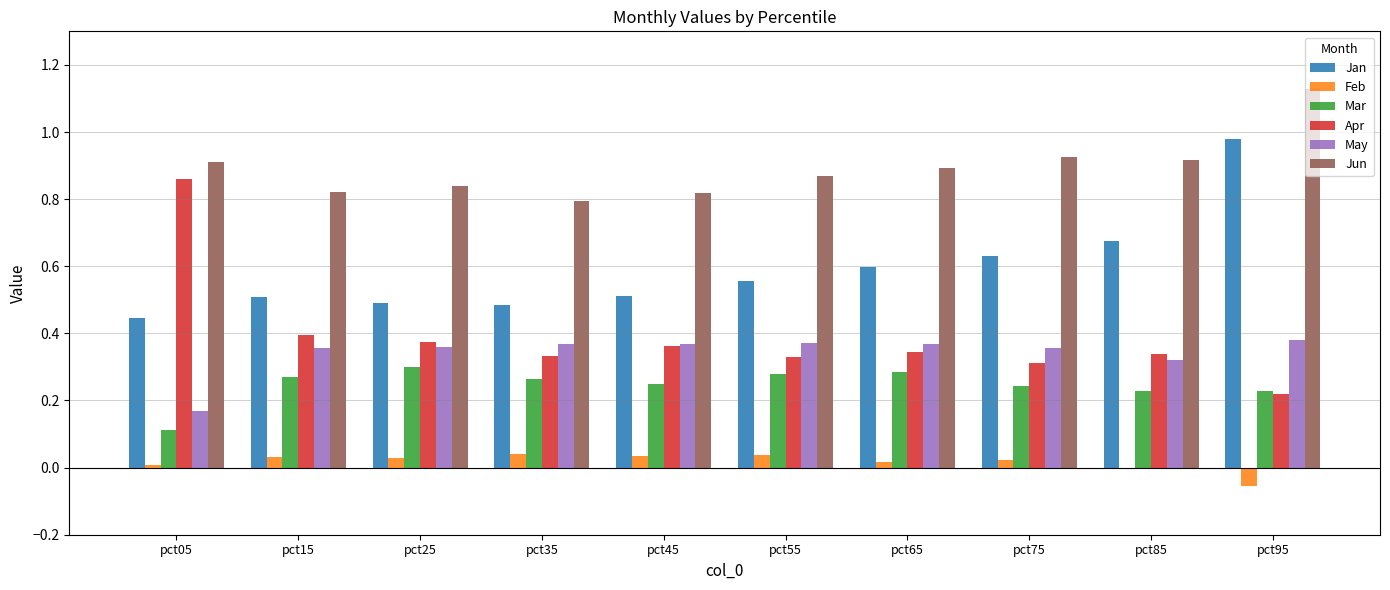

How many groups of bars are there?

10